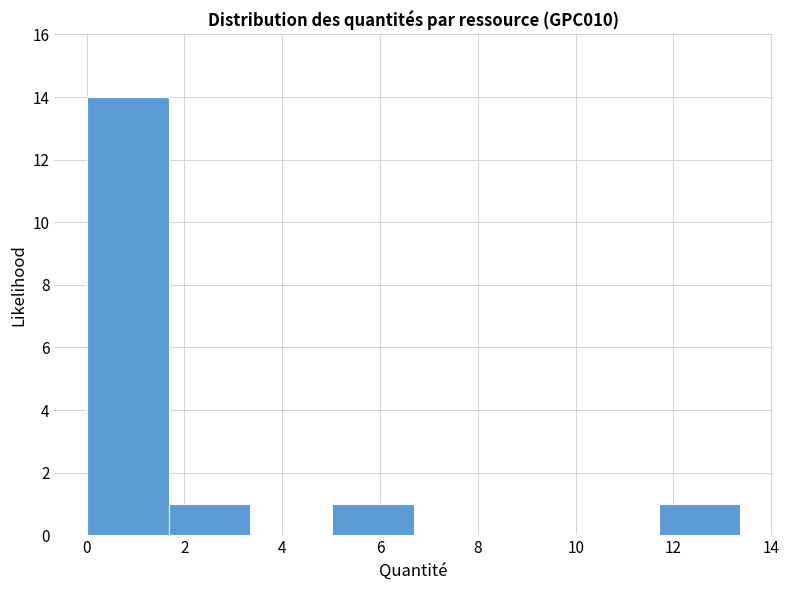

Reading left to right, transcribe this chart: for each bar, give the range it covers on the x-axis and its height. Neither the bar edges nor the heights are printed on the chart, so give them approximately, as read against the axes.

0.0 to 1.6: 14
1.6 to 3.4: 1
3.4 to 5.0: 0
5.0 to 6.6: 1
6.6 to 8.4: 0
8.4 to 10.0: 0
10.0 to 11.6: 0
11.6 to 13.4: 1